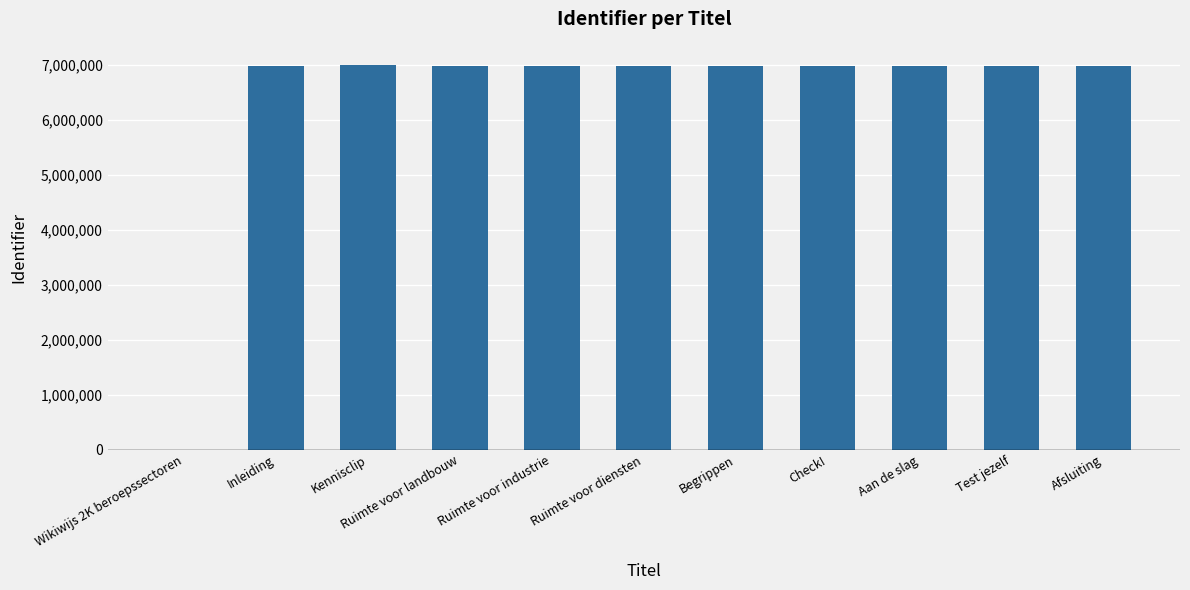

Are the bars horizontal?

No